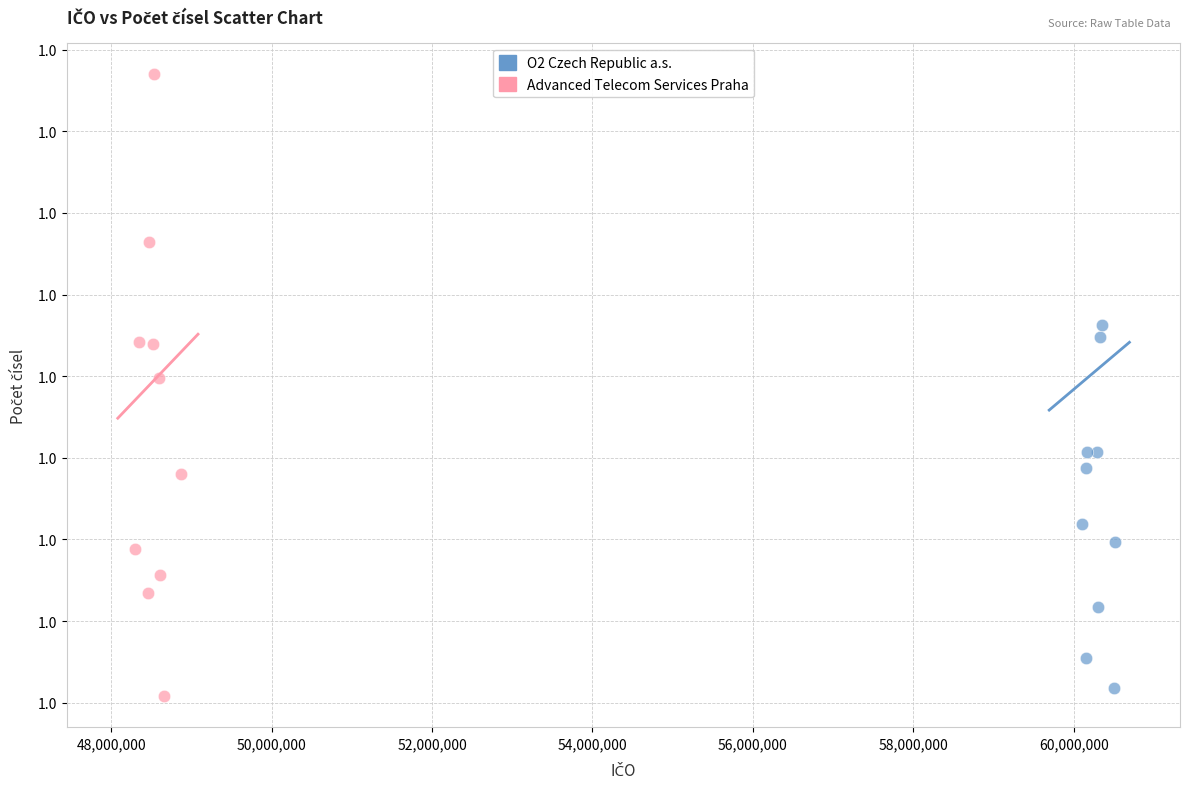

What are all the series names shown in the legend?

O2 Czech Republic a.s., Advanced Telecom Services Praha